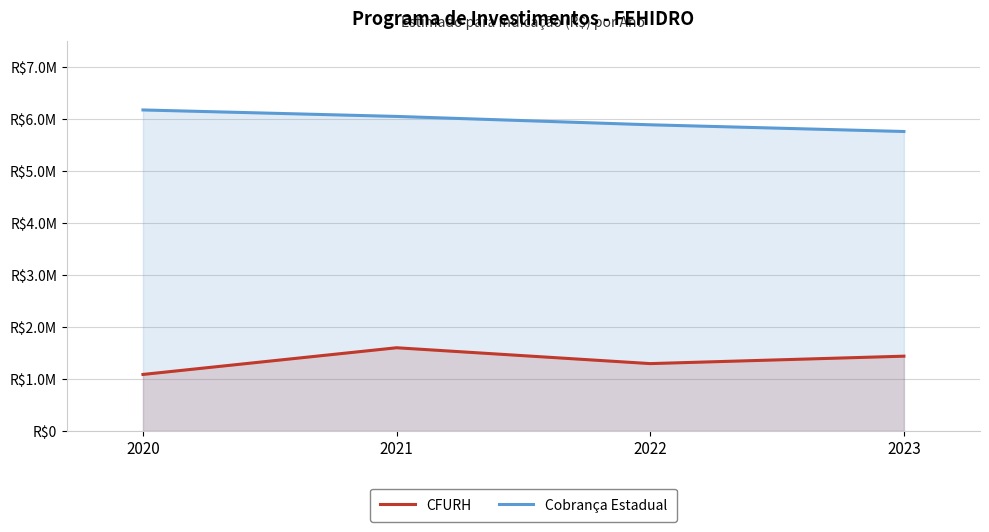

Between 2021 and 2020, which is larger?

2021